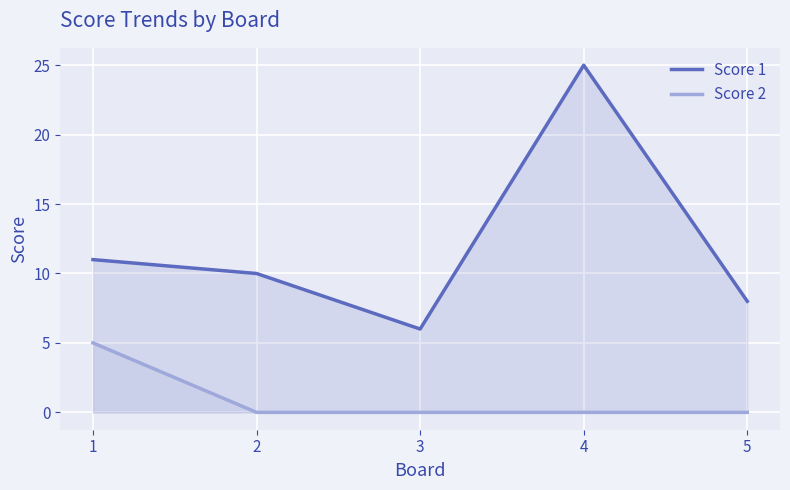

Does the chart display data point markers on the line(s)?

No